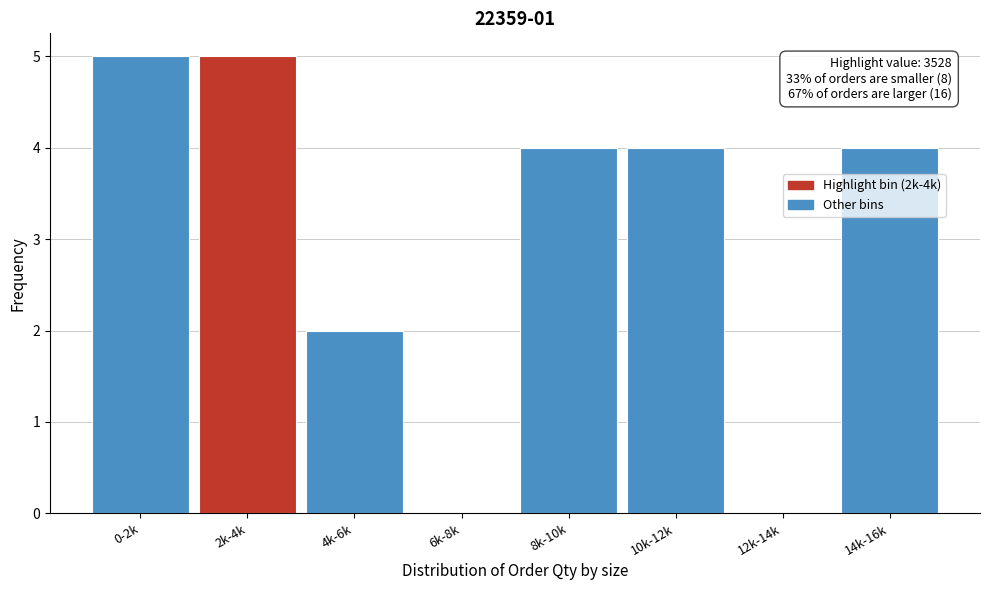

Reading left to right, what are all the values shown in this chart?

0-2k=5	2k-4k=5	4k-6k=2	6k-8k=0	8k-10k=4	10k-12k=4	12k-14k=0	14k-16k=4